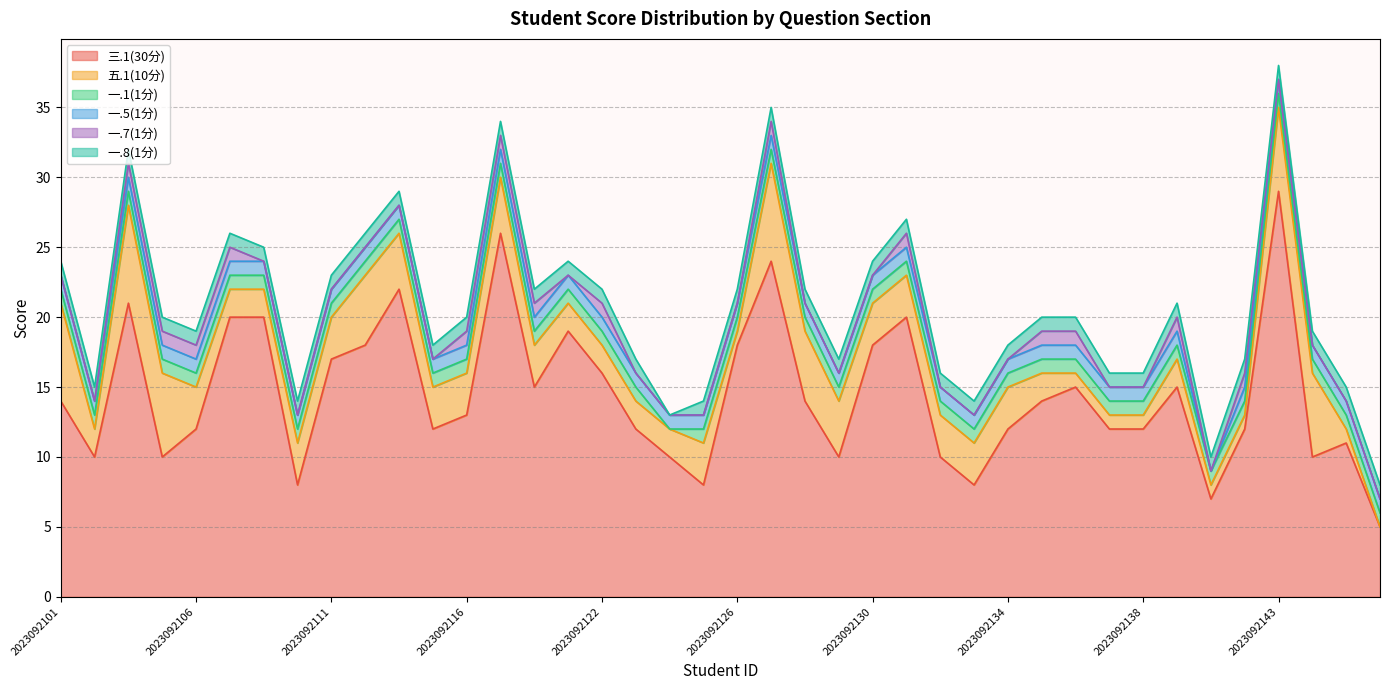

What are all the series names shown in the legend?

三.1(30分), 五.1(10分), 一.1(1分), 一.5(1分), 一.7(1分), 一.8(1分)